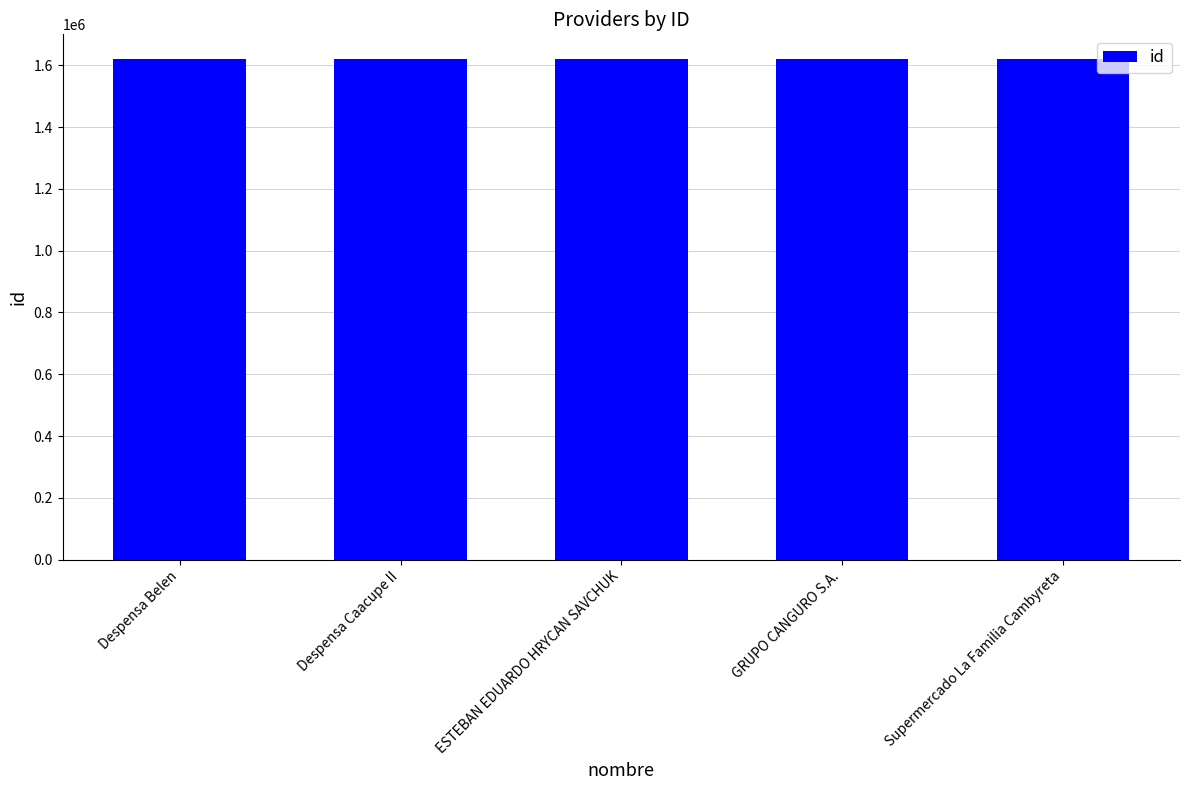

What is the label of the 2nd bar from the left?

Despensa Caacupe II